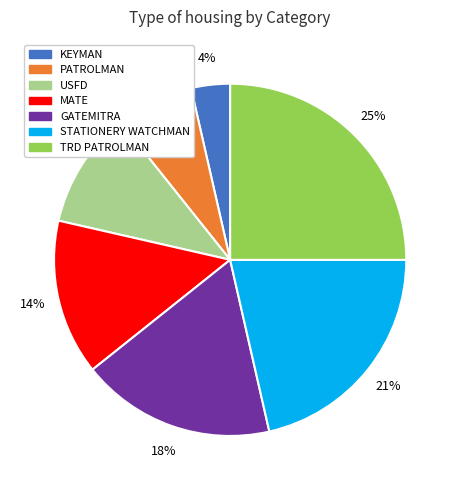

Does GATEMITRA represent more than half of the total?

No